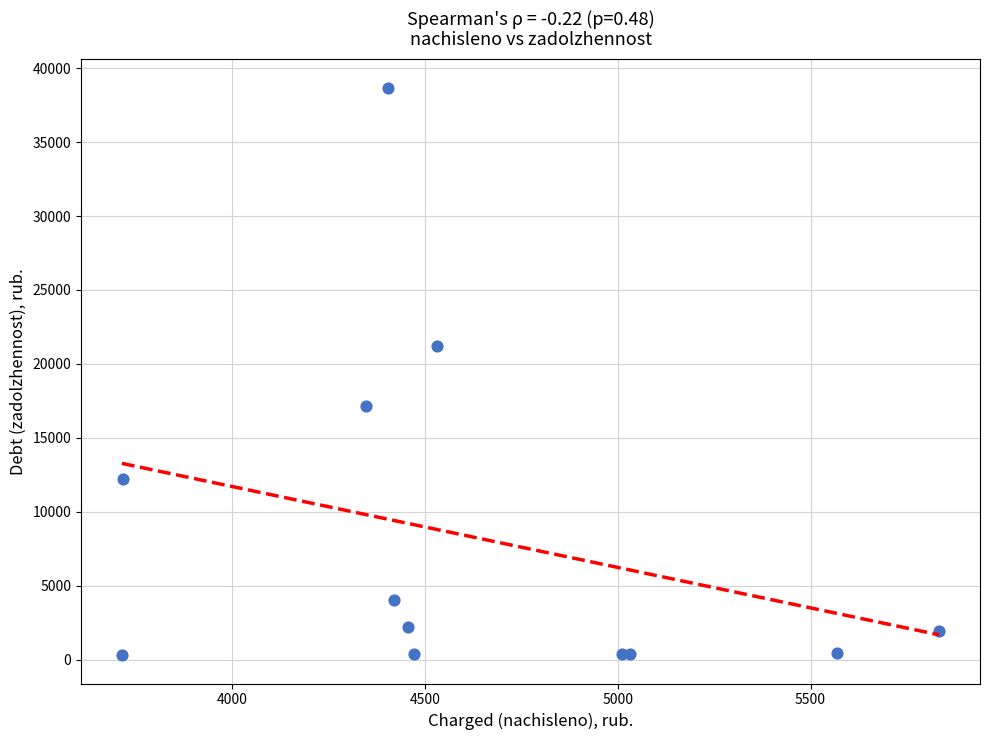

What Y value in the scatter plot is closest to 19492?

21214.9